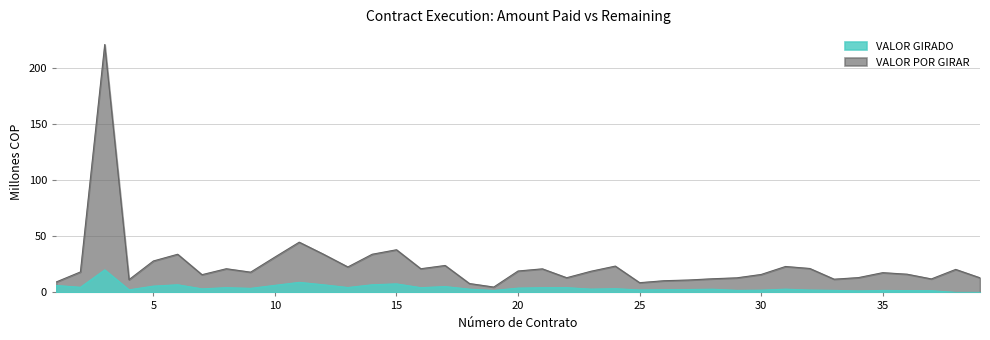

What is the difference between the highest and lowest values at 8?

16.9